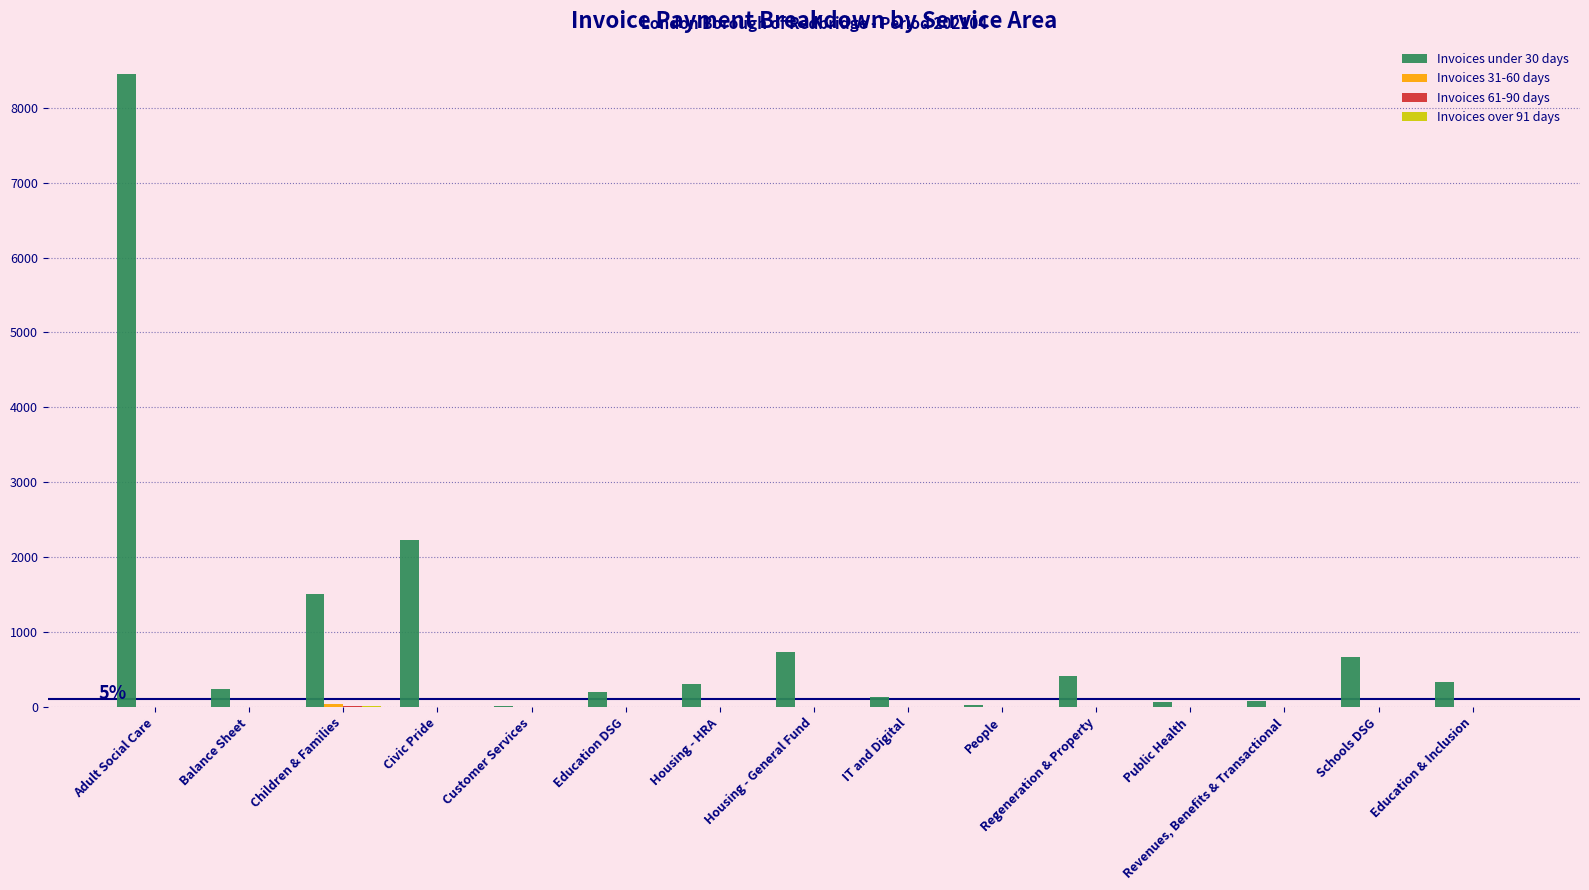

The Invoices under 30 days series shows 738 at Housing - General Fund. True or false?

True